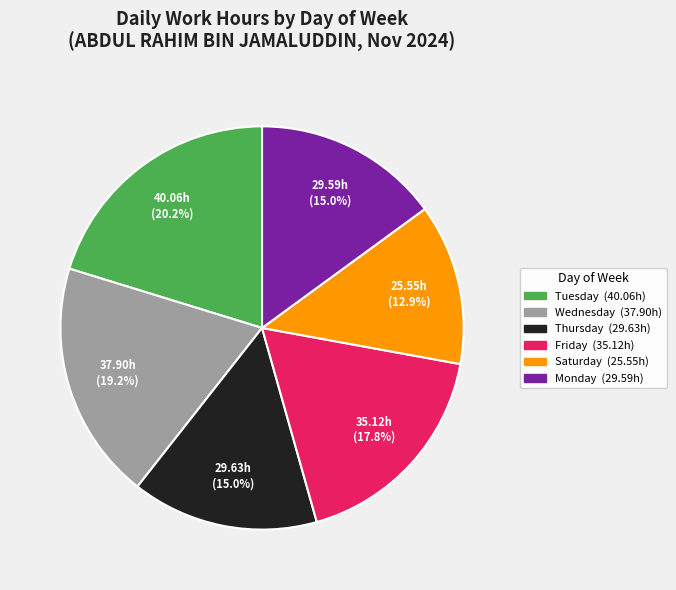

Is there a majority slice in this chart?

No